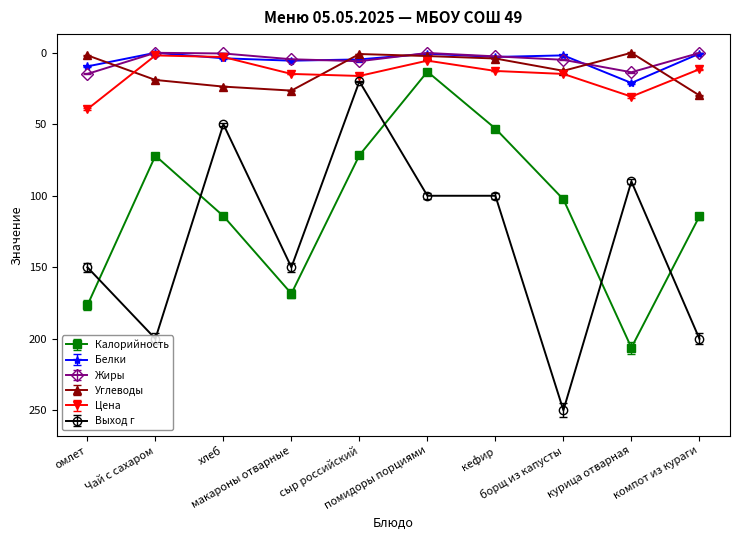

At how many categories does at least one series exceed 93?

9